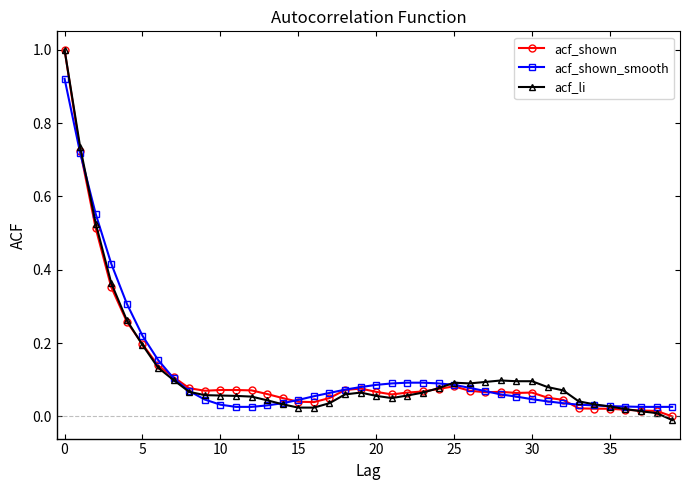

True or false: acf_li has more than 0 points higher than both neighbors.

True